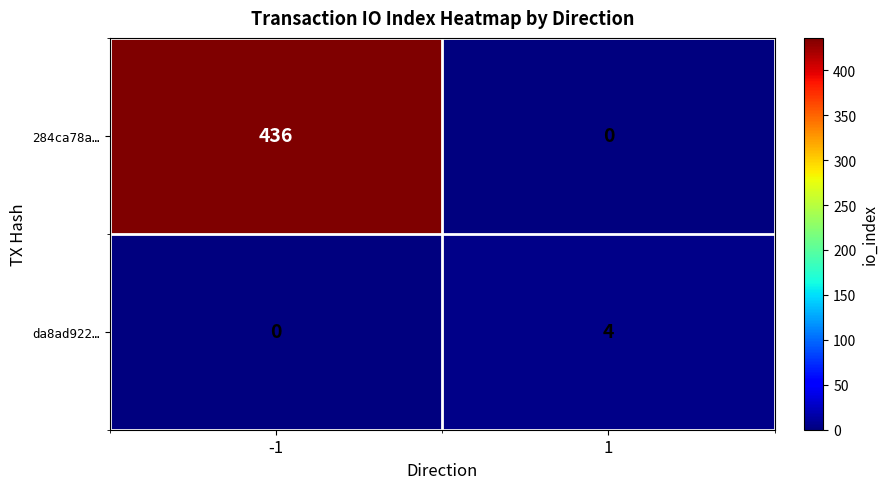

The value of 284ca78a… at 1 is -241. True or false?

False